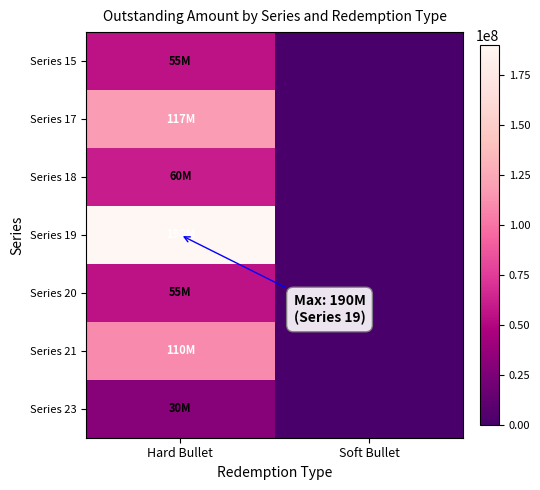

At how many categories does at least one series exceed 4293515?

1